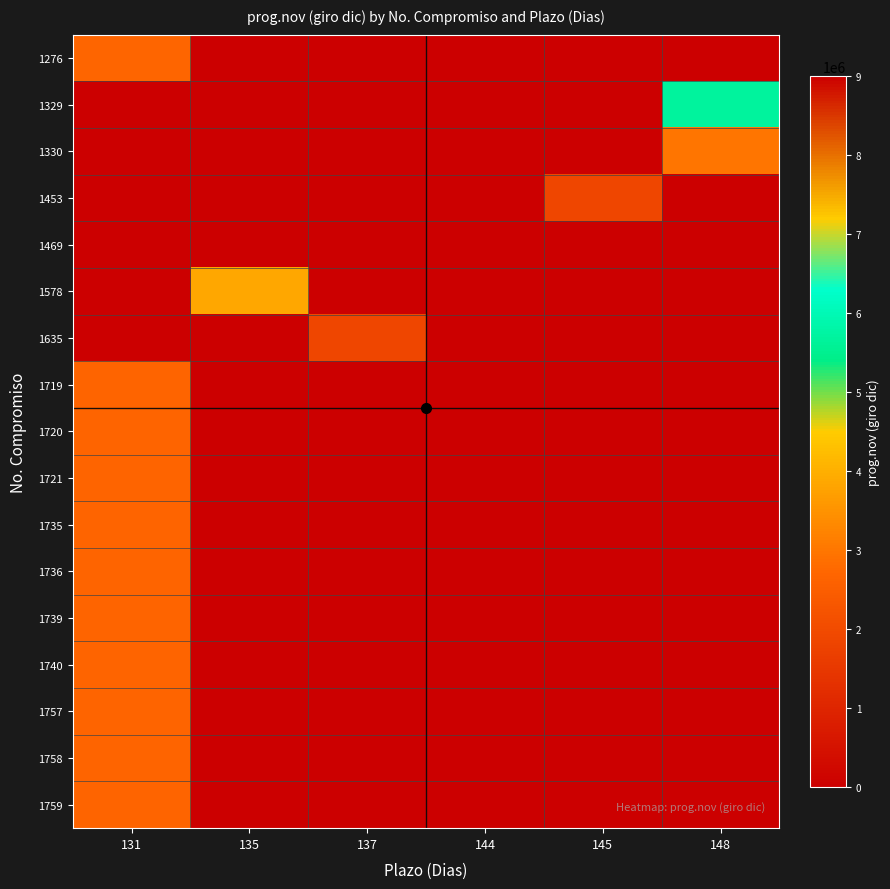

List the series in order of their peak value, highest first.

1469, 1329, 1578, 1330, 1276, 1719, 1720, 1721, 1735, 1736, 1739, 1740, 1757, 1758, 1759, 1453, 1635